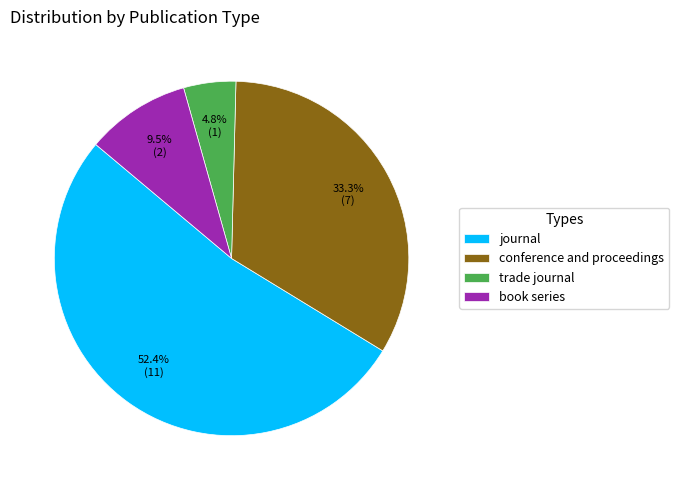

What is the smallest slice in the pie chart?

trade journal